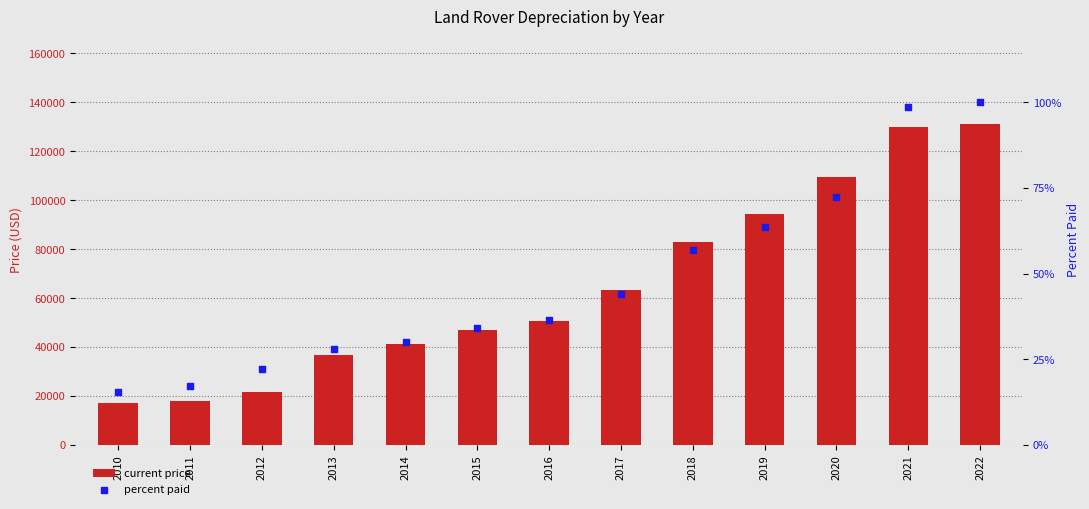

Which series contains the lowest Y value?

percent paid